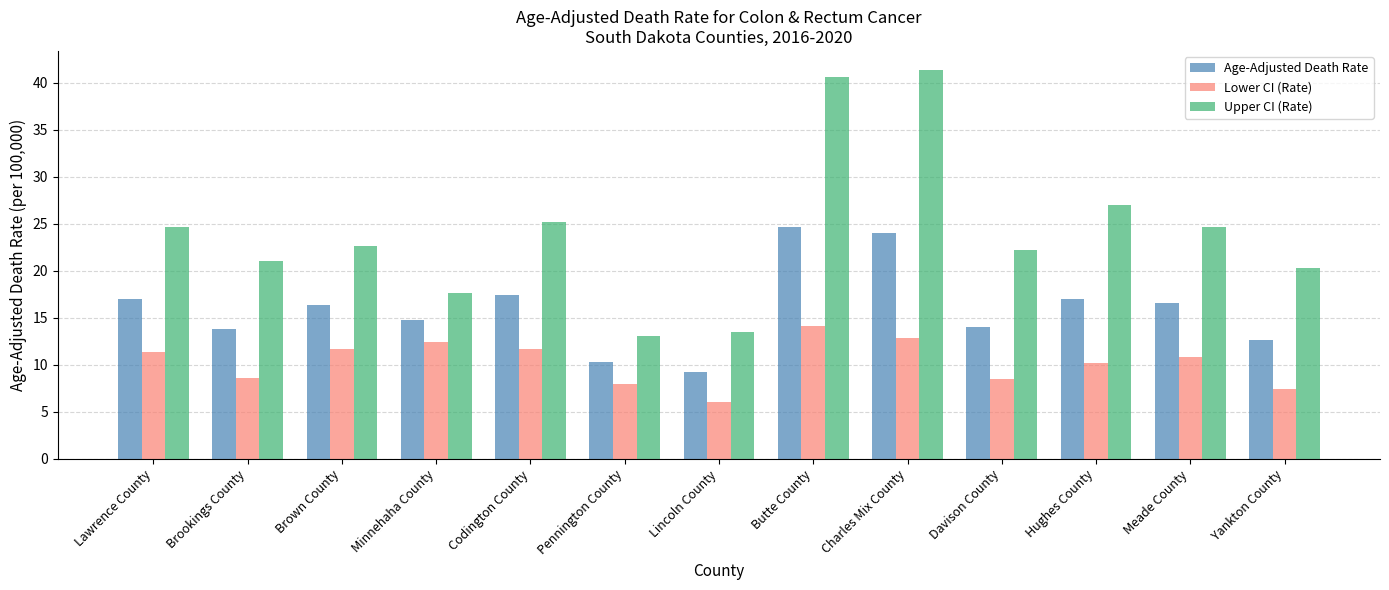

How many groups of bars are there?

13